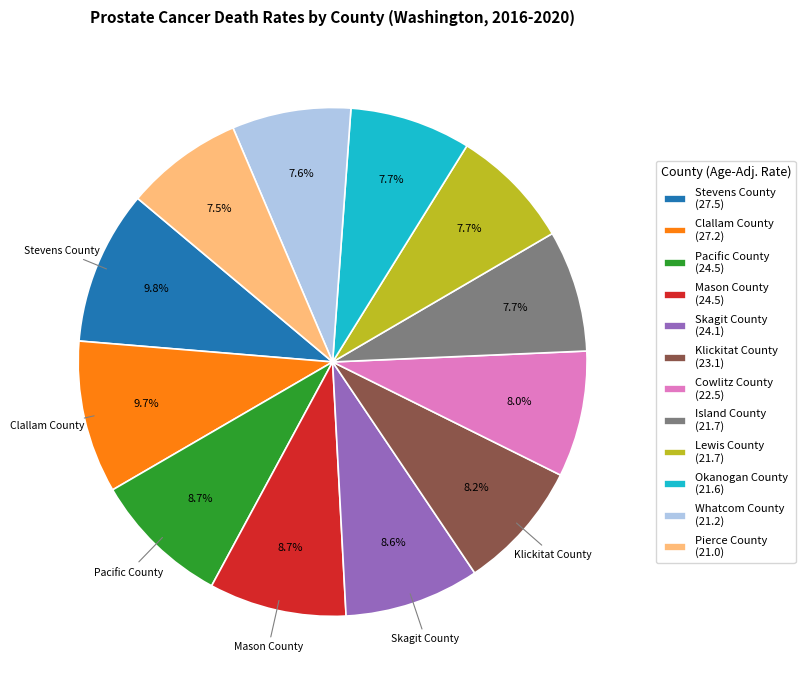

Is Pacific County (24.5) the majority of the pie?

No